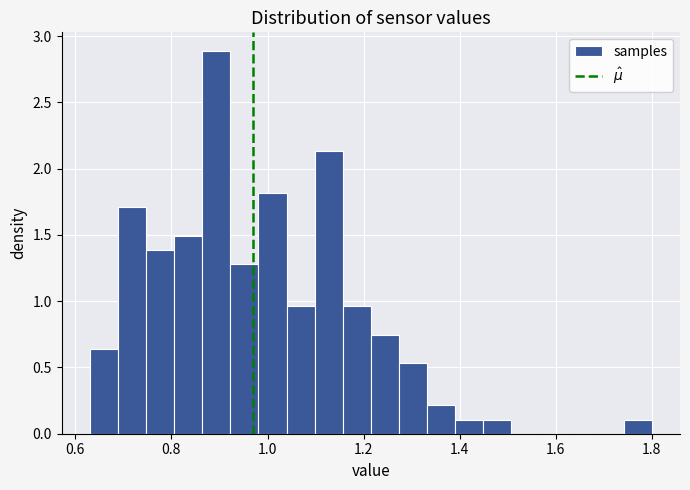

Read against the x-axis, roughly where is the centre of the tallest bar?

0.90